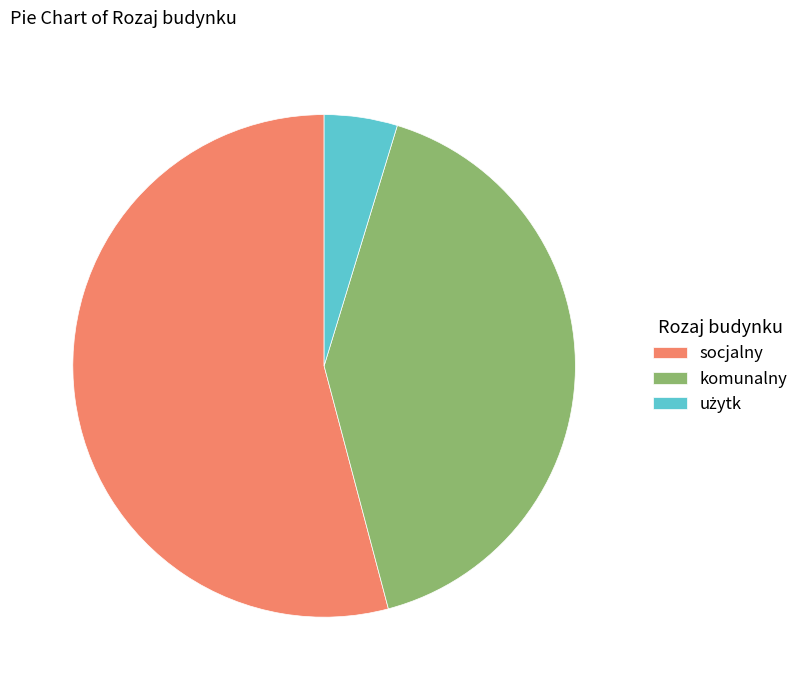

Which slice is the largest?

socjalny